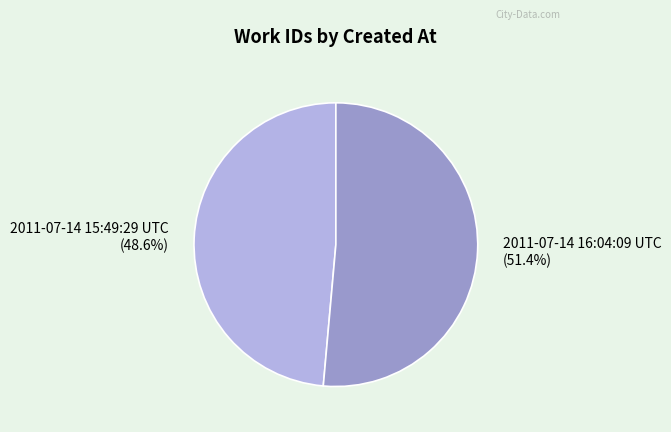

Which has a higher value, 2011-07-14 16:04:09 UTC or 2011-07-14 15:49:29 UTC?

2011-07-14 16:04:09 UTC